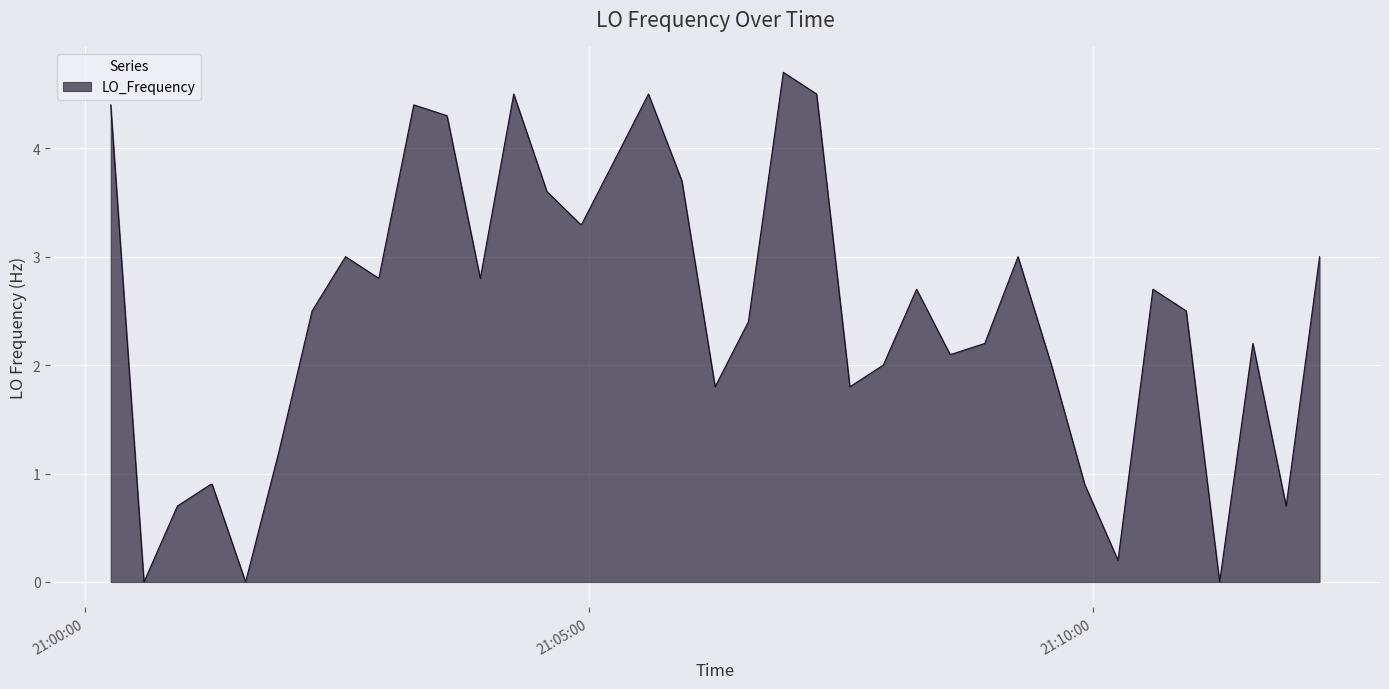

What is the maximum value shown in the chart?

4.7